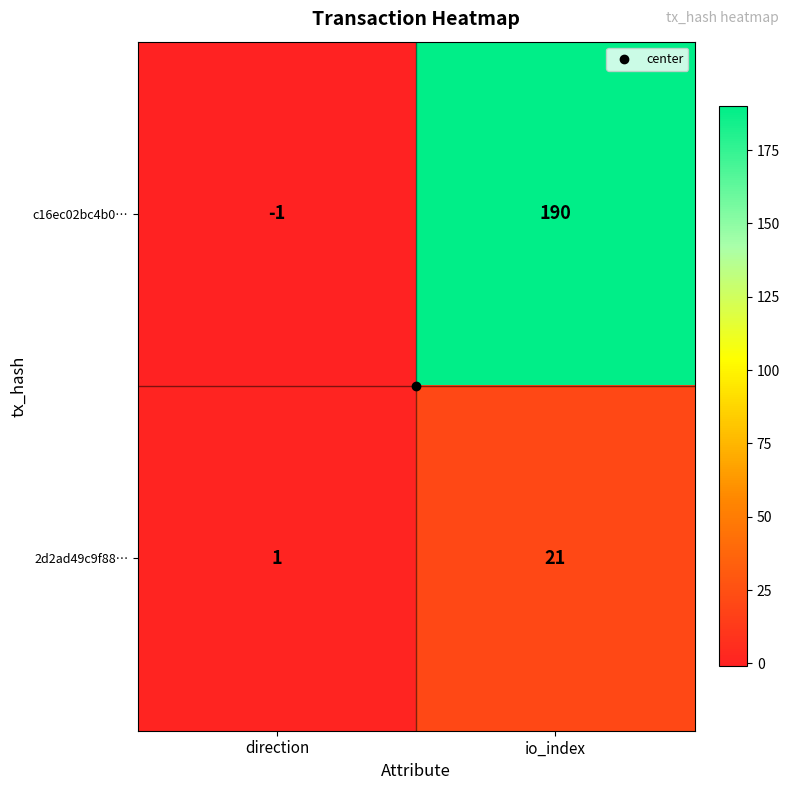

How many data points does each series have?

2